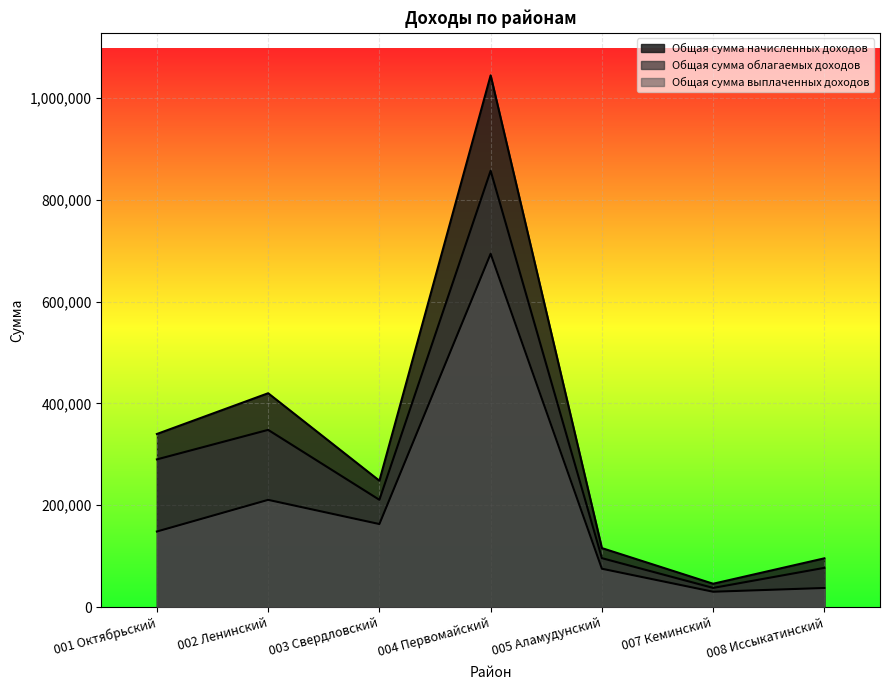

How many lines are shown in the chart?

3